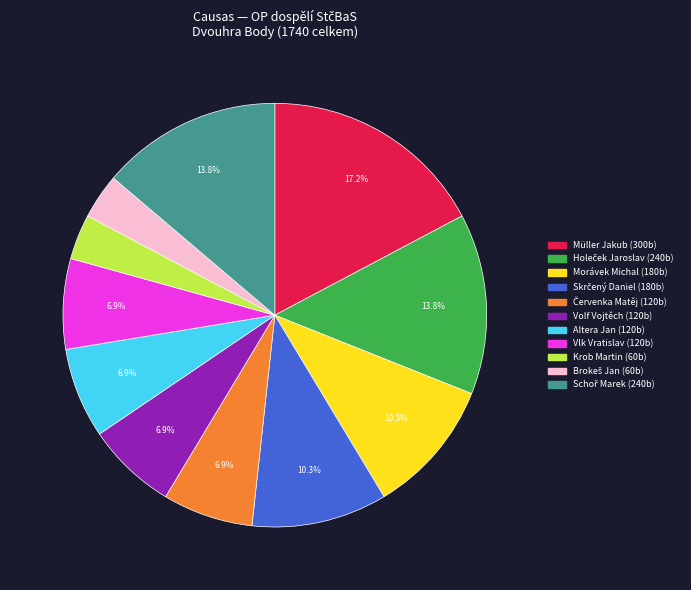

Which category has the biggest portion of the pie?

Müller Jakub